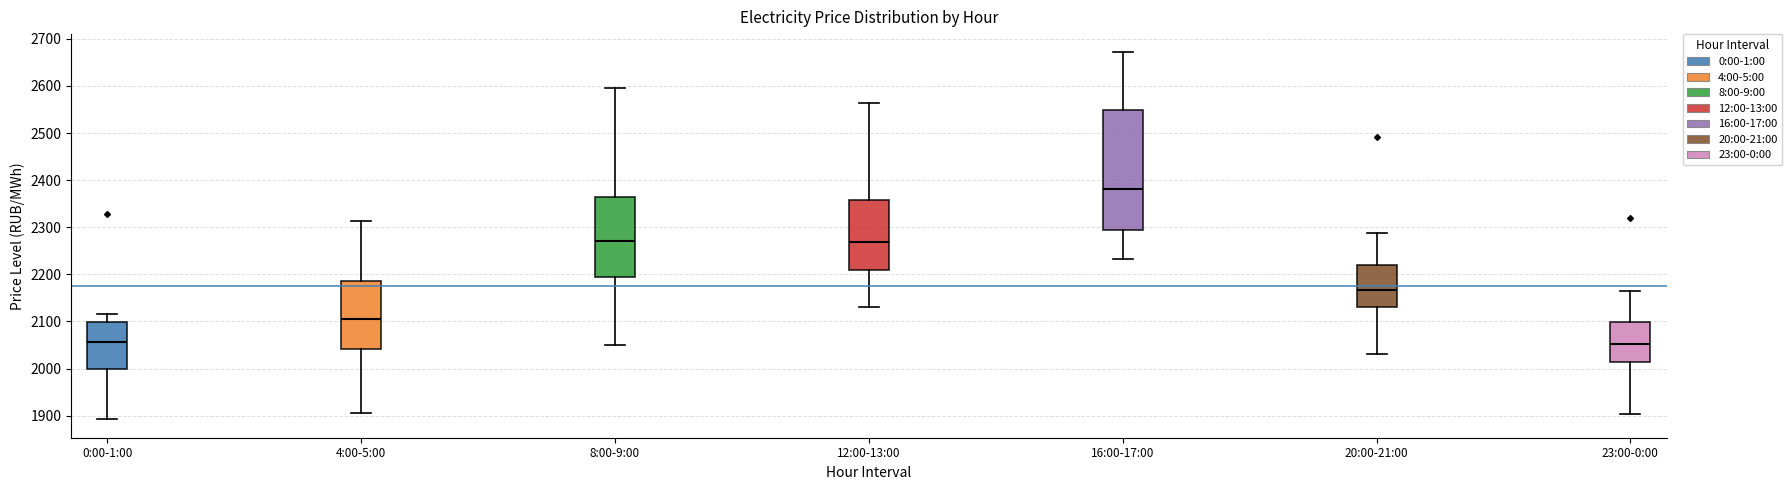

Which box has the highest median line?

16:00-17:00